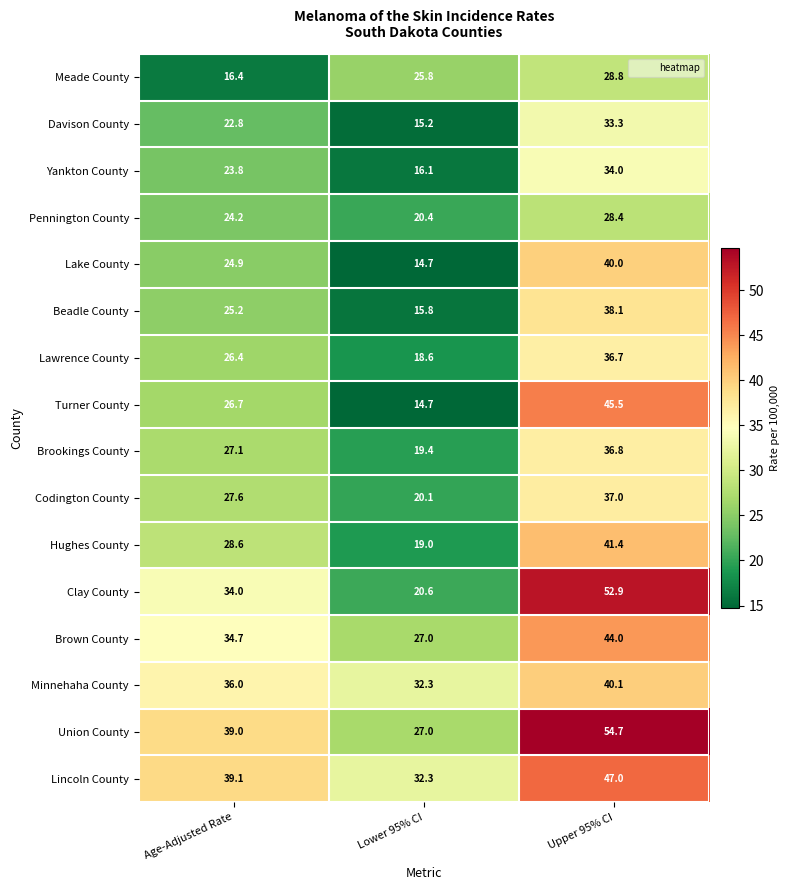

How many data points in Meade County are less than 25?

1